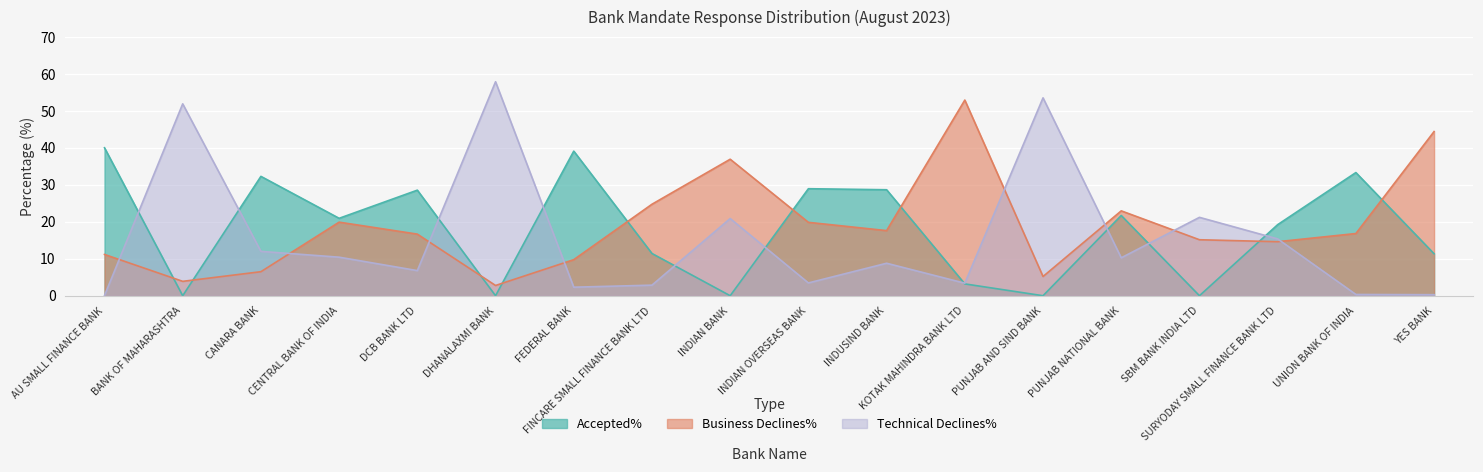

At which category does Business Declines% reach its first local valley?

BANK OF MAHARASHTRA